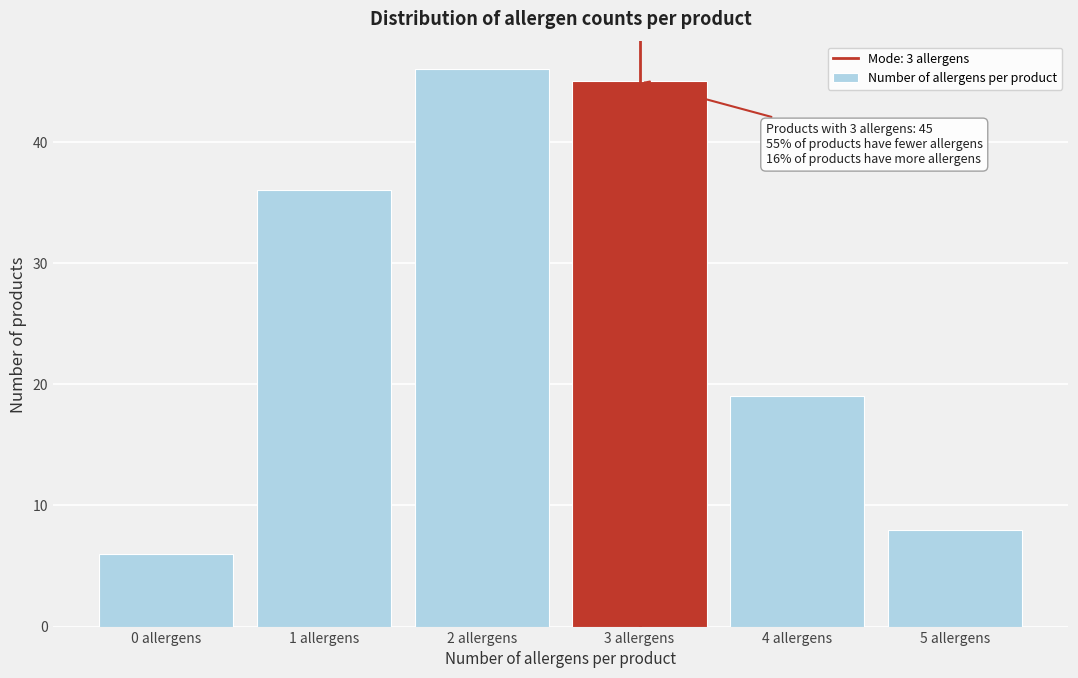

Reading left to right, transcribe all the data shown in this chart.

6	36	46	45	19	8